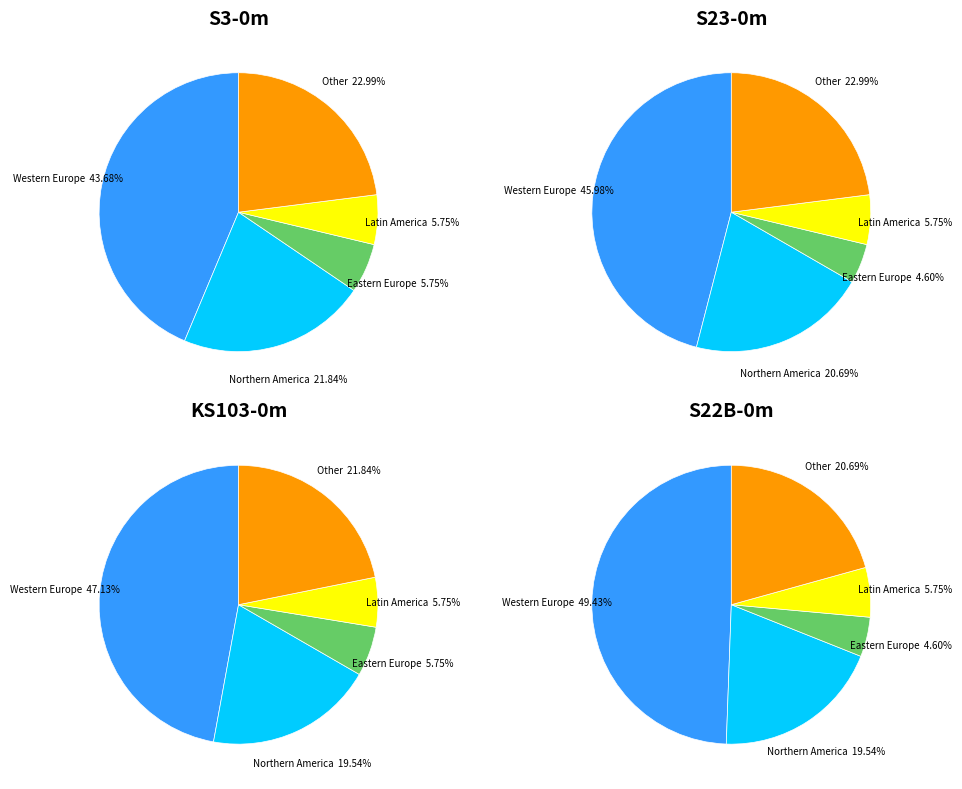

What percentage is the 4 slice, to the nearest percent?

23%